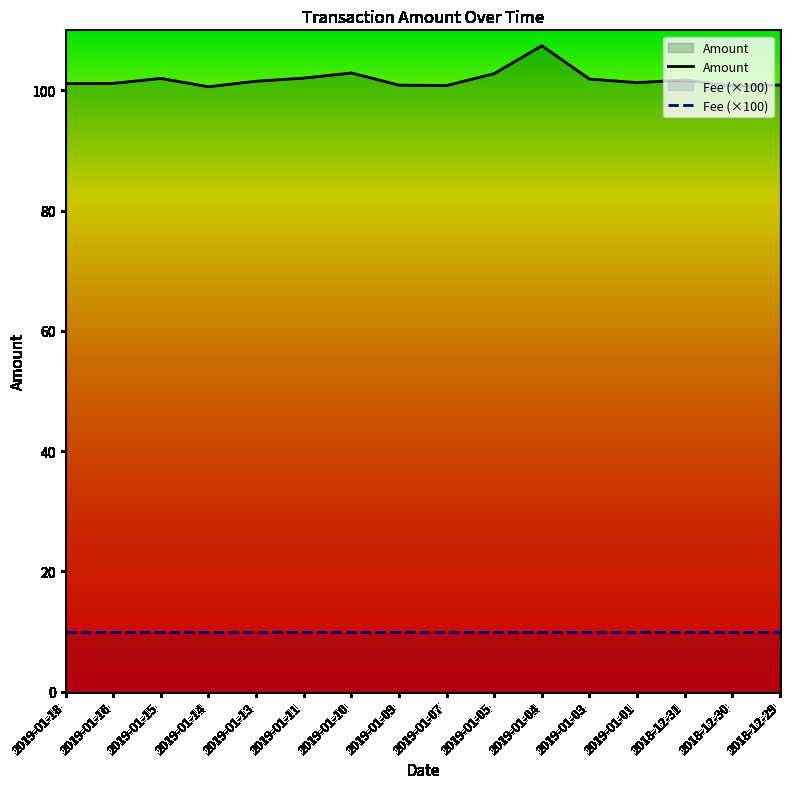

True or false: Amount and Fee (×100) intersect in this chart.

False